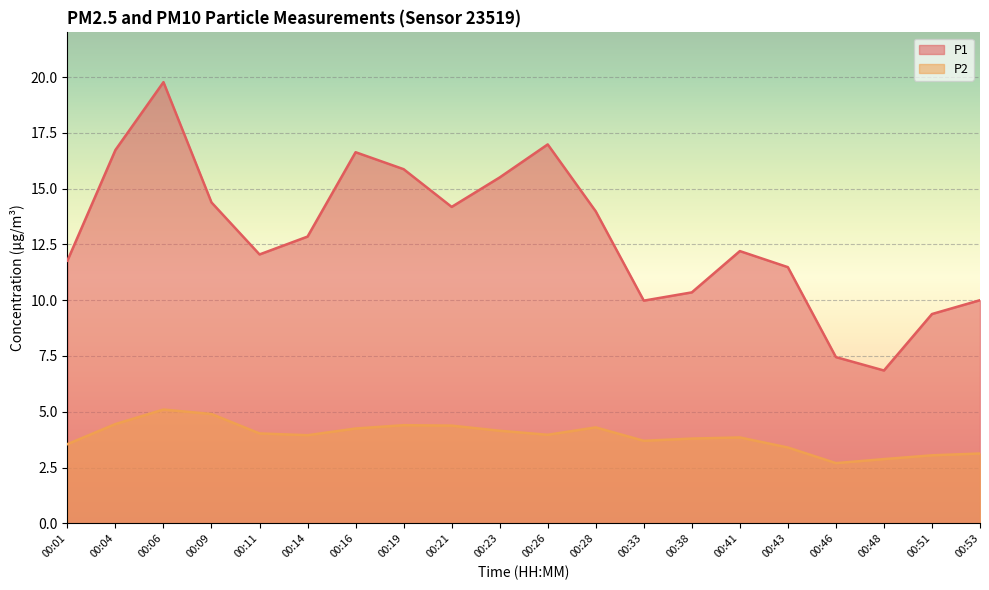

What is the approximate value of P2 at 00:53?

3.1